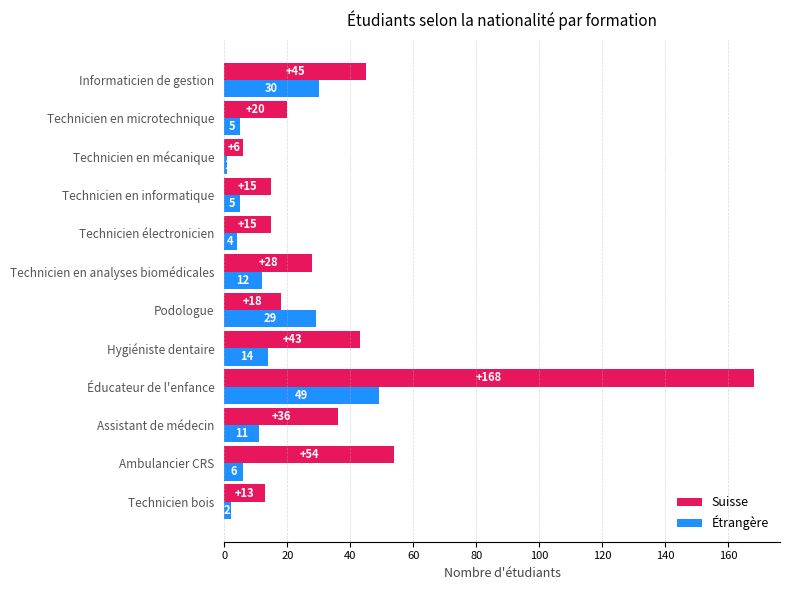

Which category has the lowest value in the Suisse series?

Technicien en mécanique